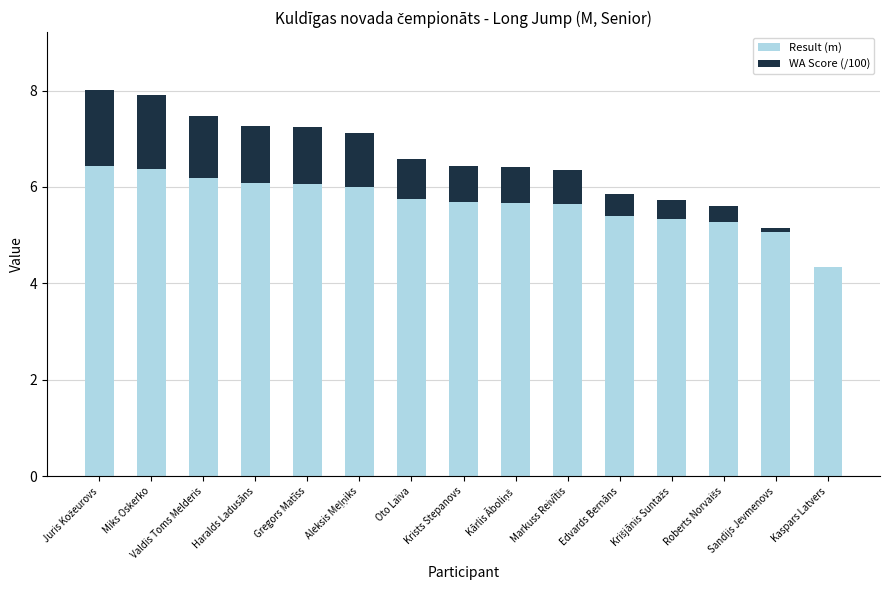

What is the maximum value for Result (m)?

6.4